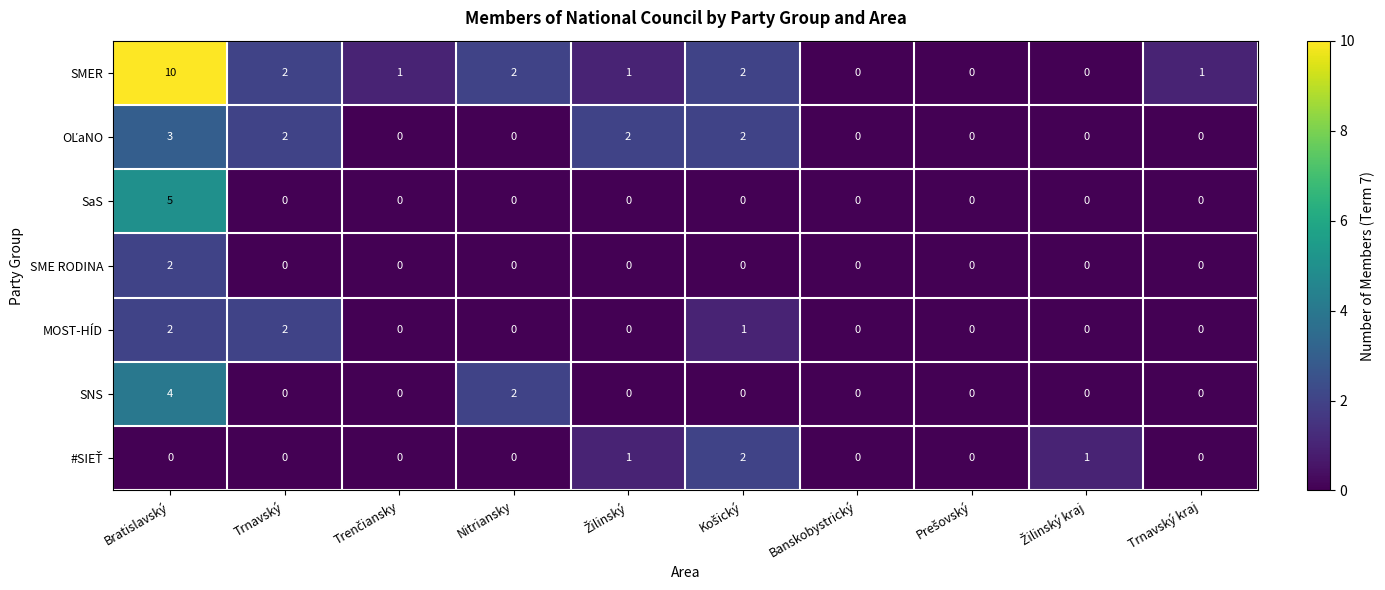

How many data points does each series have?

10